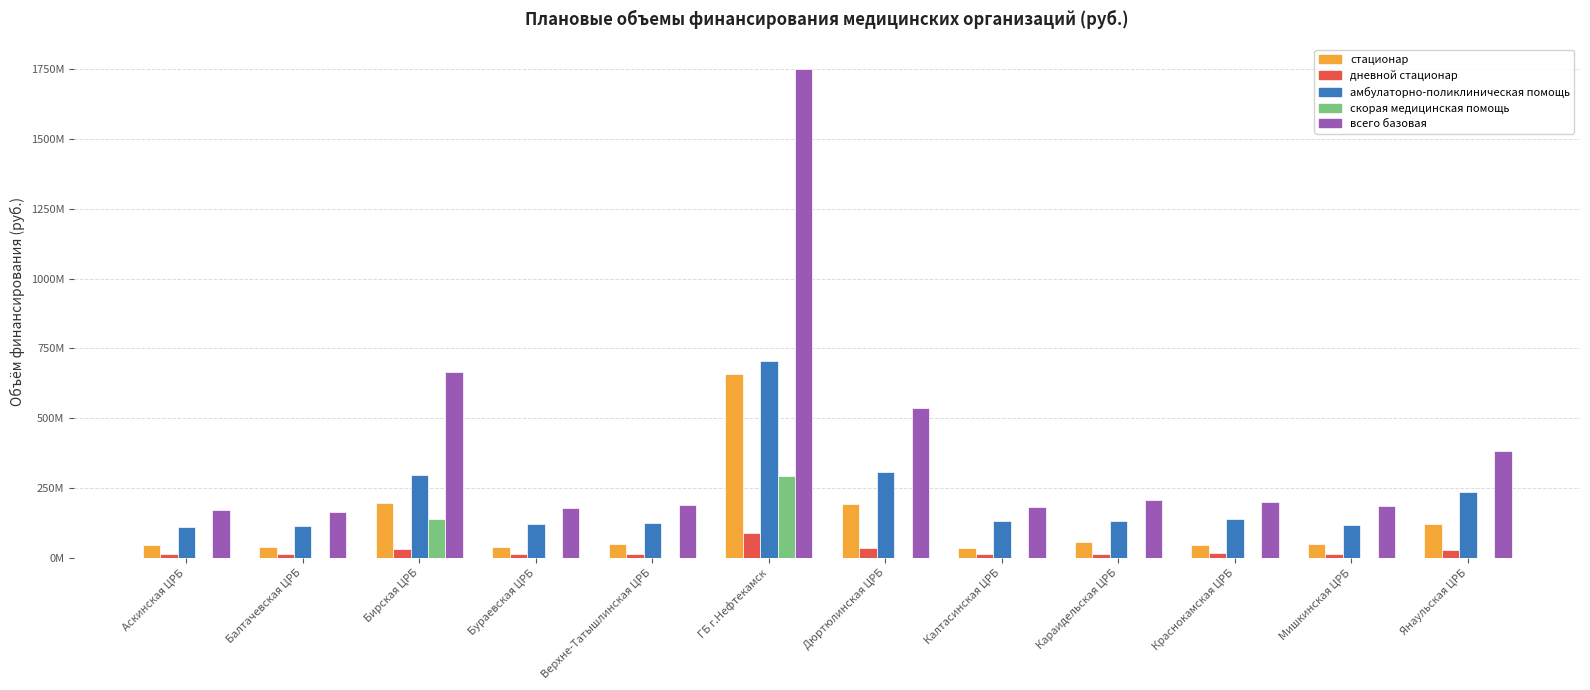

What is the label of the 6th bar from the left?

ГБ г.Нефтекамск